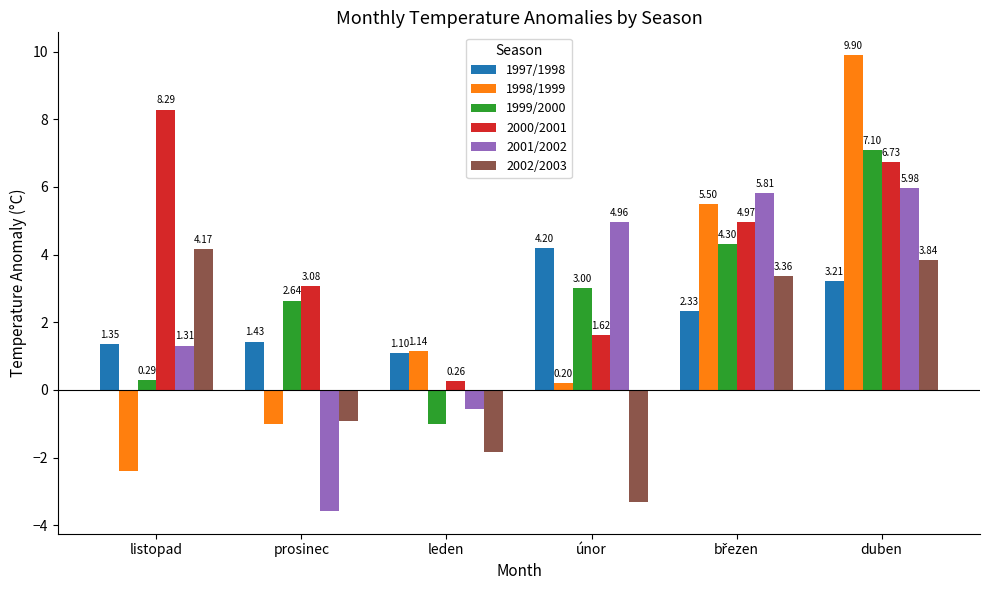

At which label does 2002/2003 first exceed 3?

listopad